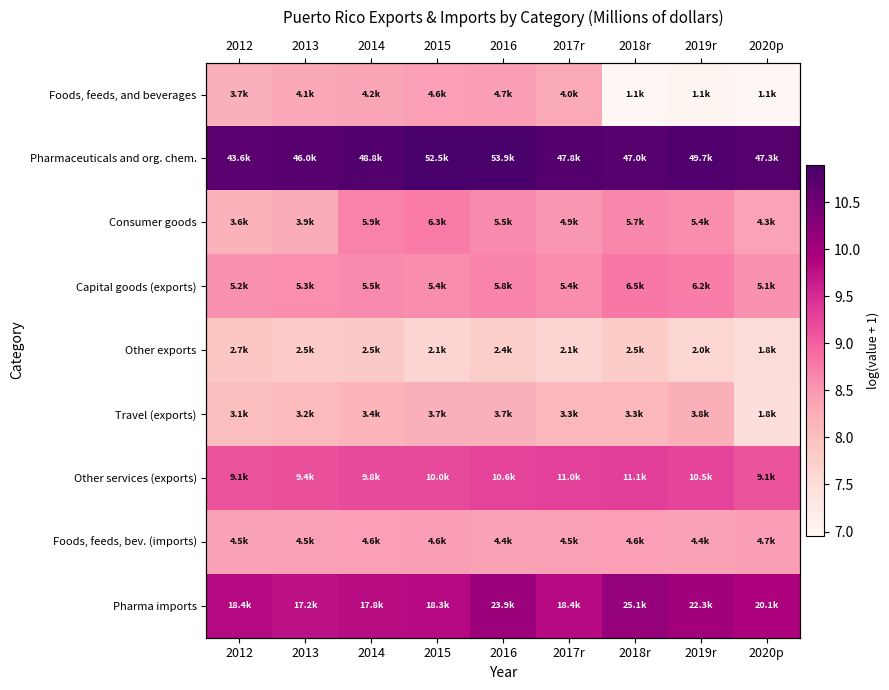

Count the number of categories in the chart.

9